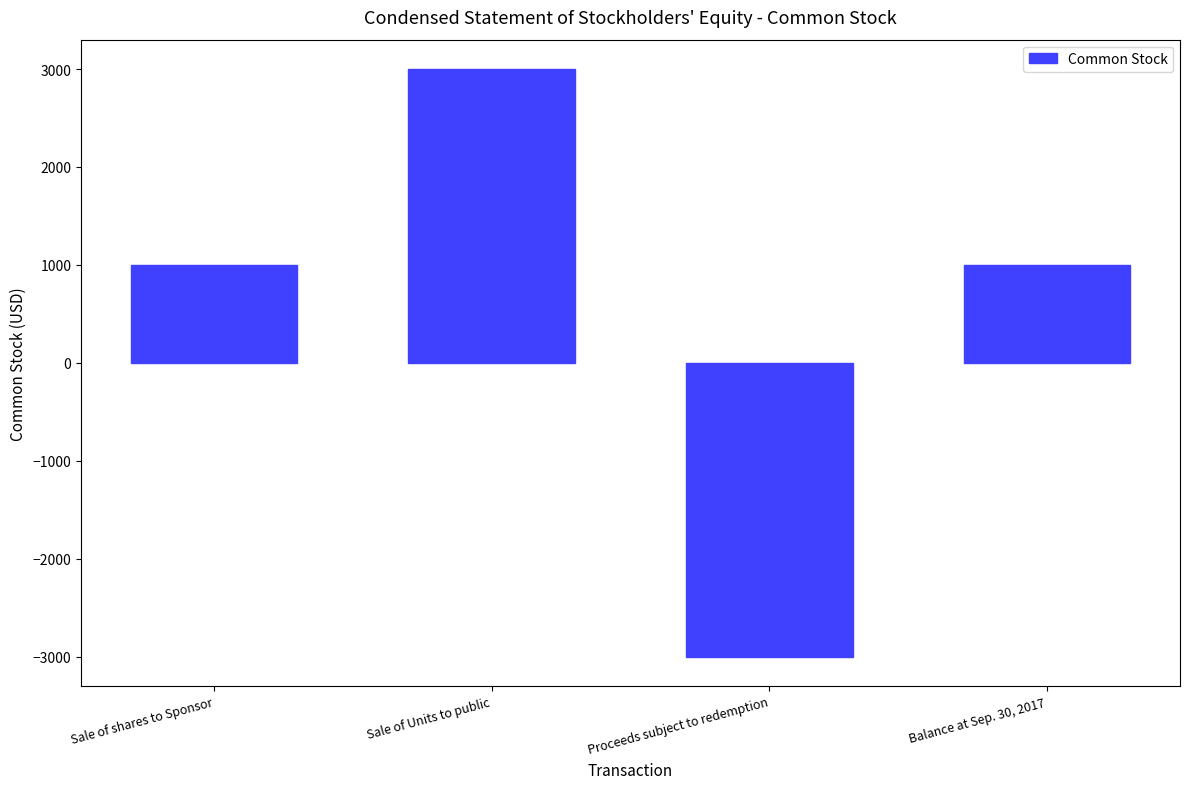

What is the approximate value at Sale of Units to public, to the nearest 10?

3000